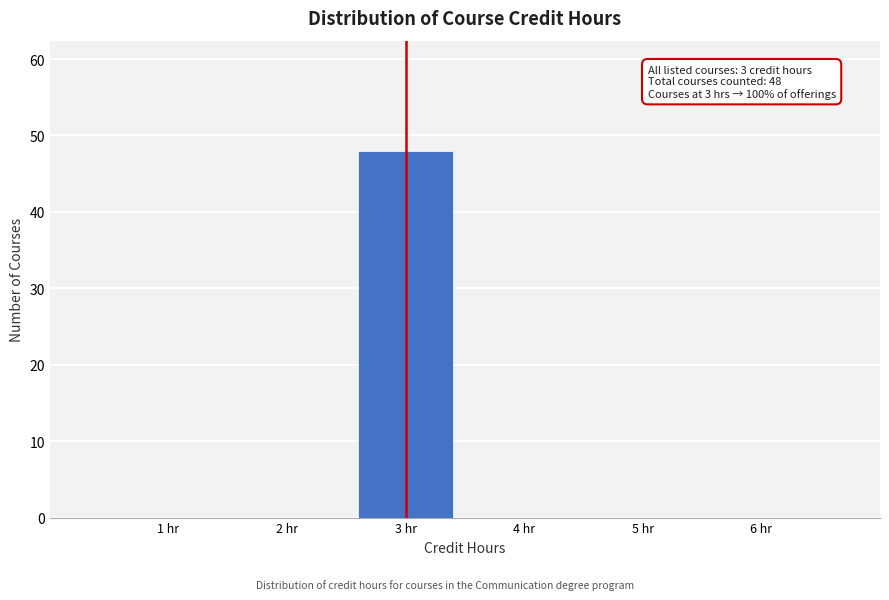

Which range on the x-axis has the tallest bar?

2.5 to 3.5